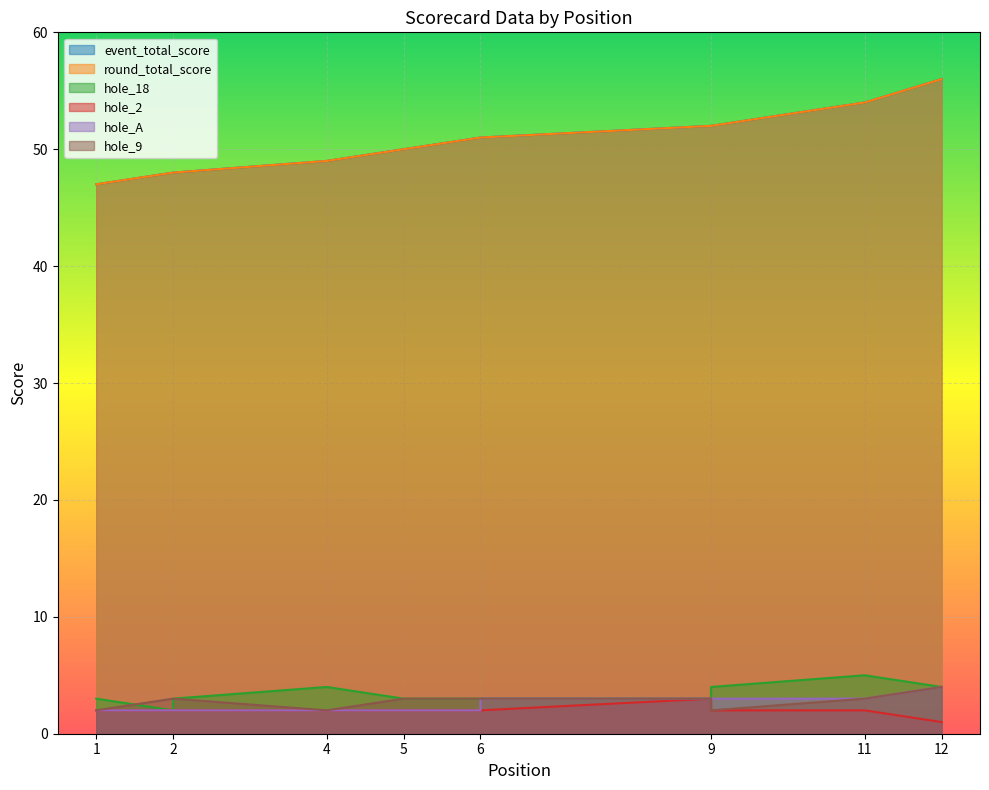

The value of hole_A at 6 is 2. True or false?

False